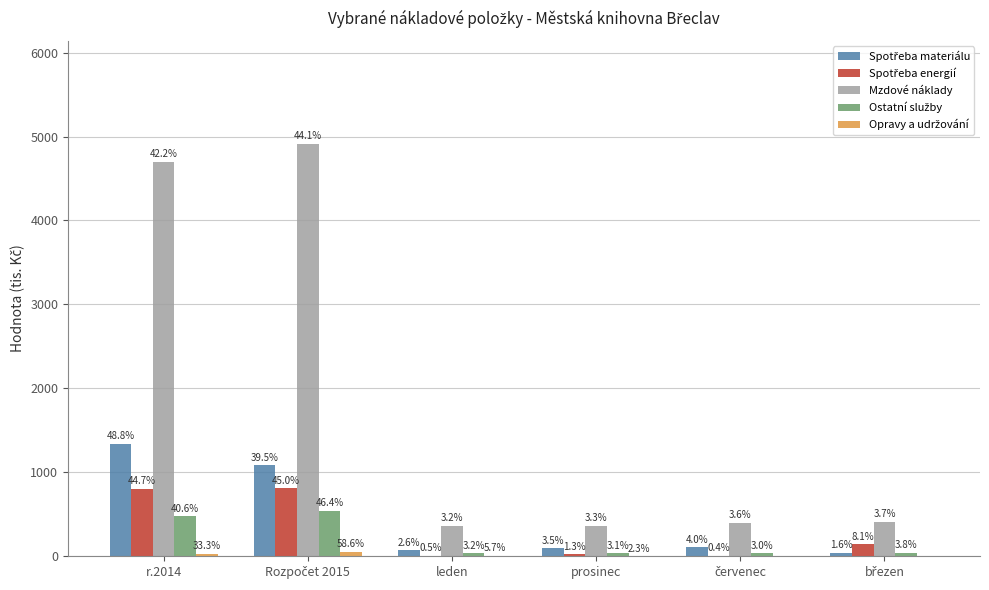

How many groups of bars are there?

6